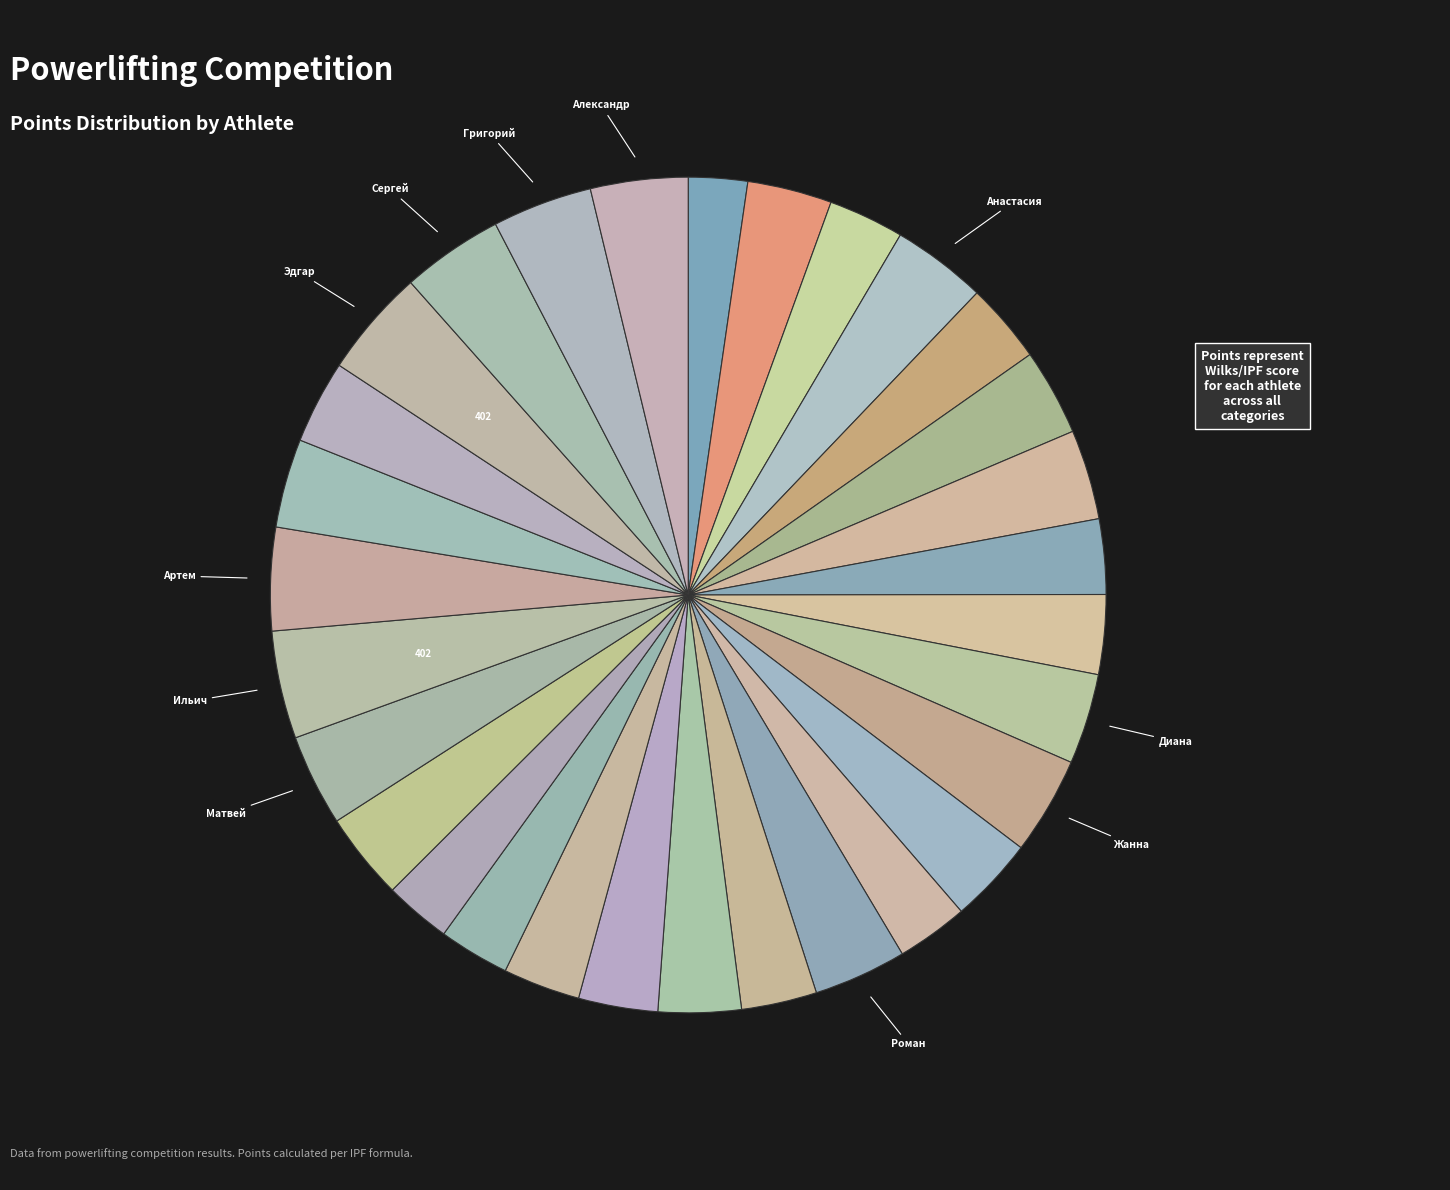

How many slices are in this pie chart?

30